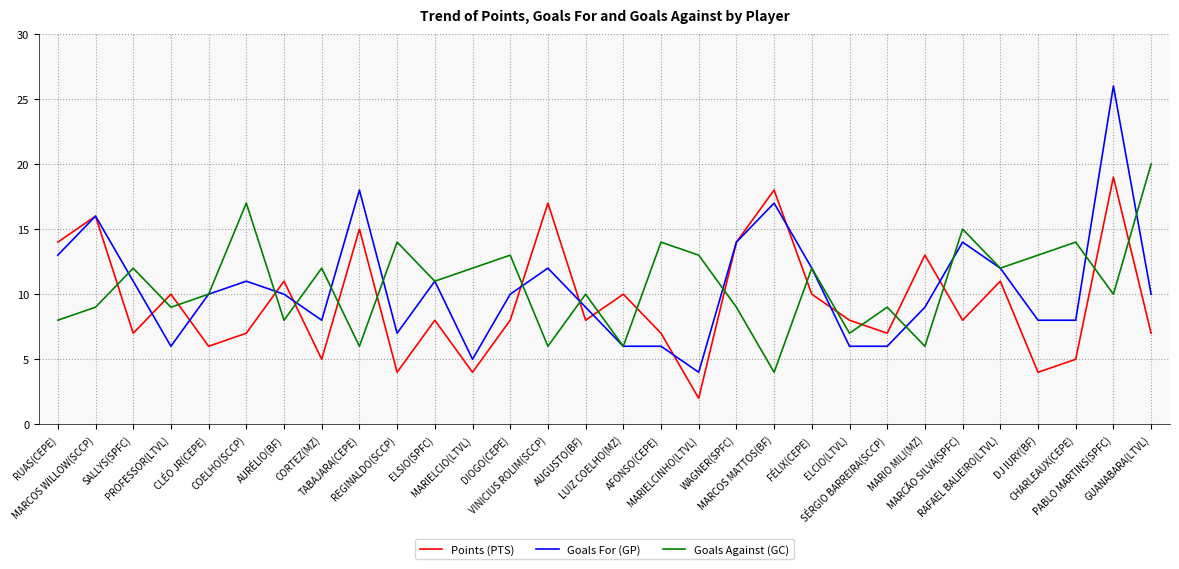

Which series has the largest range (max minus min)?

Goals For (GP)